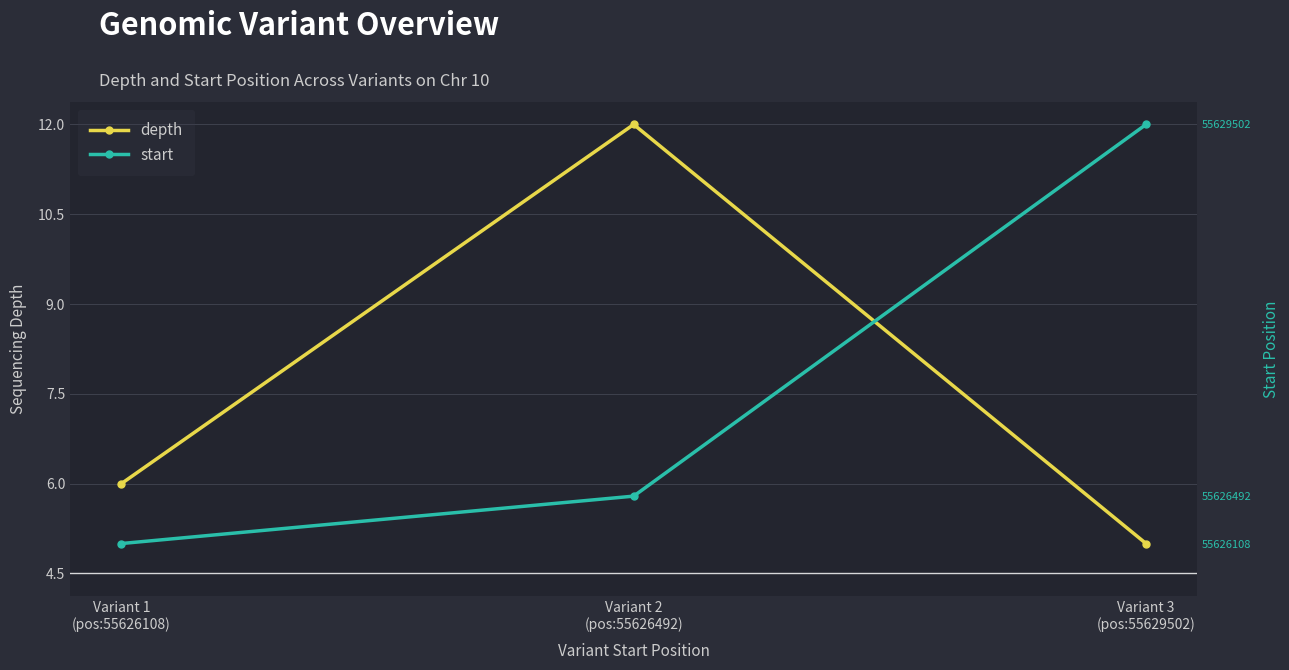

The depth series shows 8.8 at Variant 1
(pos:55626108). True or false?

False